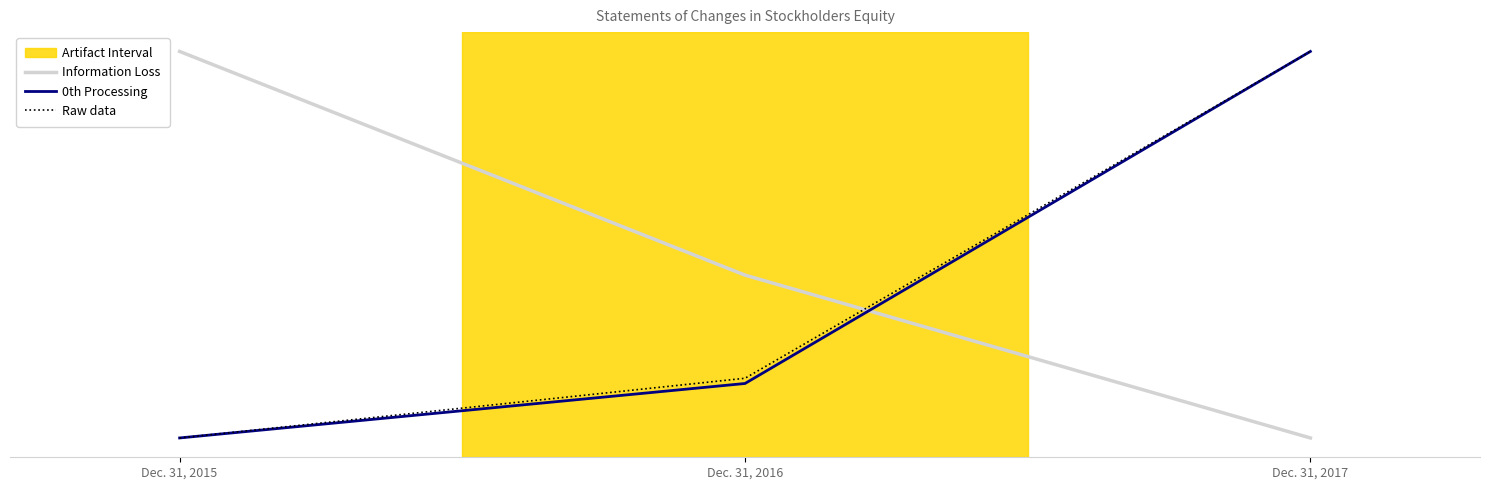

Is it true that Information Loss equals -1.0 at Dec. 31, 2017?

True